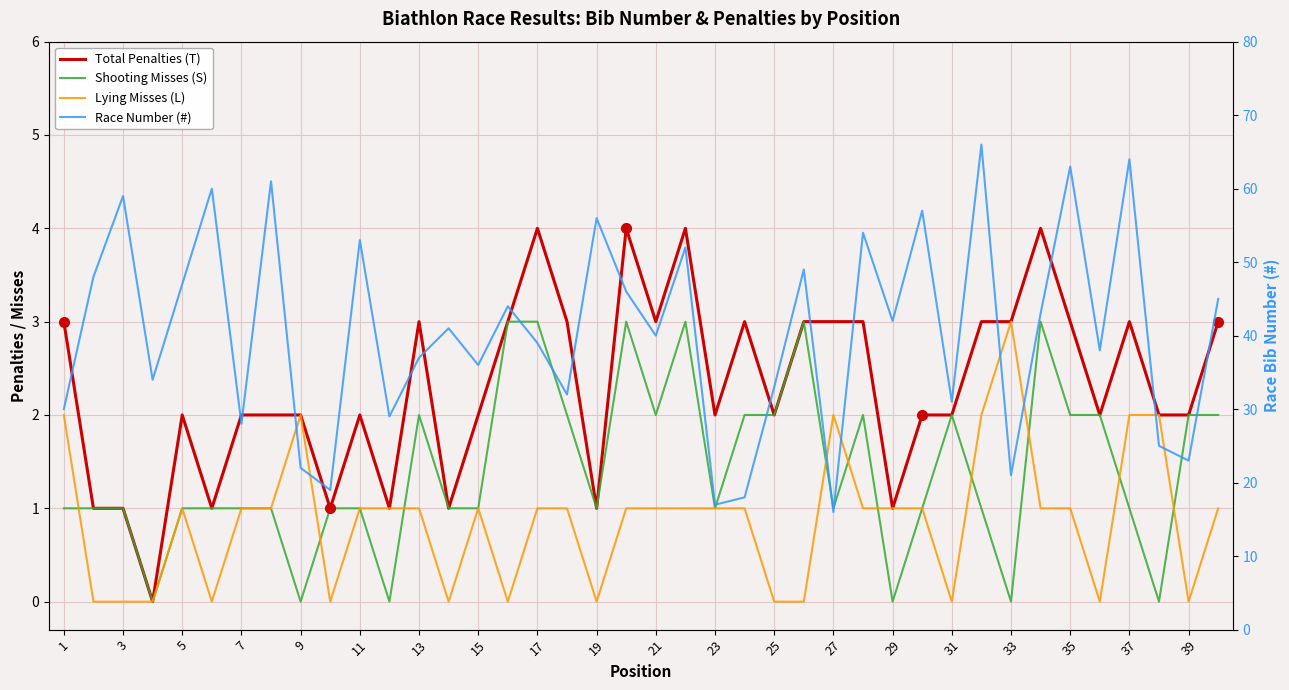

What is the difference between the second highest and second lowest values in the Lying Misses (L) series?

2